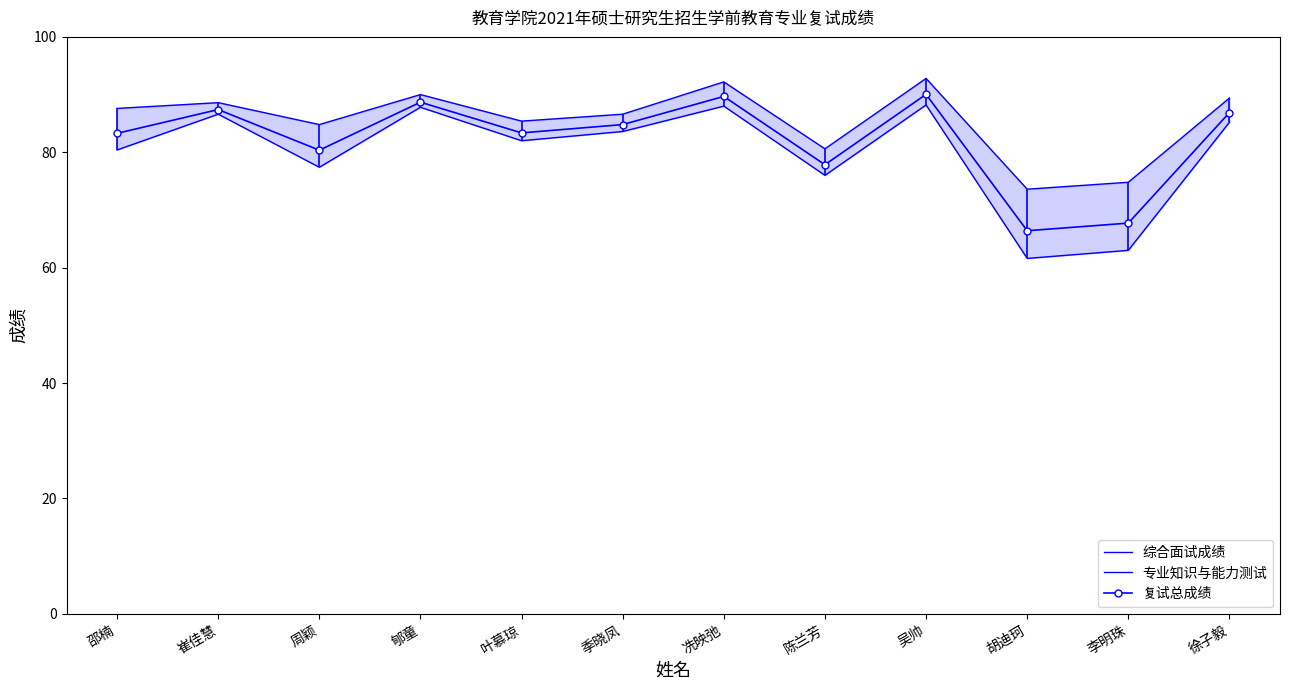

At how many categories does at least one series exceed 84?

9